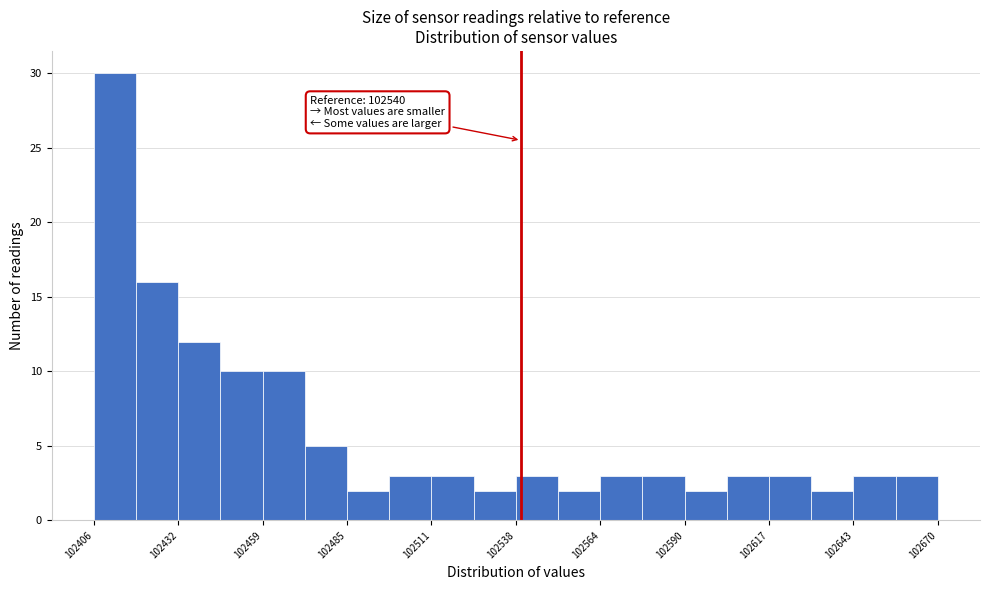

Around what value on the x-axis is the tallest bar? Give the approximate position of its centre, as read against the axis.

102415